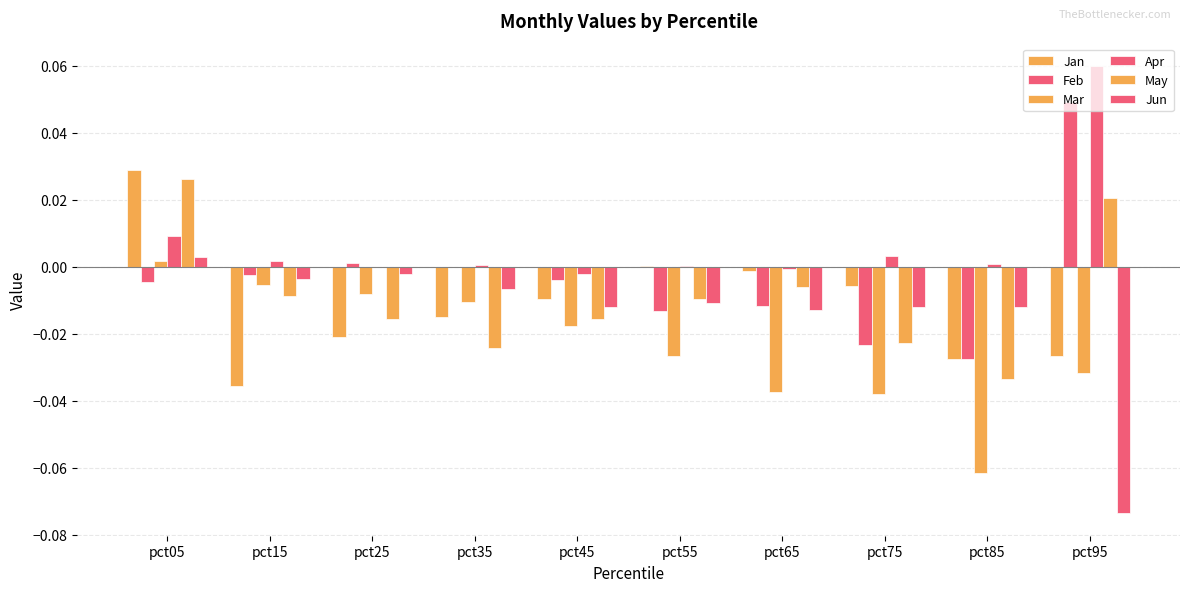

Reading left to right, list all the values displayed in this chart.

Jan: pct05=0.0	pct15=-0.0	pct25=-0.0	pct35=-0.0	pct45=-0.0	pct55=0.0	pct65=-0.0	pct75=-0.0	pct85=-0.0	pct95=-0.0
Feb: pct05=-0.0	pct15=-0.0	pct25=0.0	pct35=-0.0	pct45=-0.0	pct55=-0.0	pct65=-0.0	pct75=-0.0	pct85=-0.0	pct95=0.0
Mar: pct05=0.0	pct15=-0.0	pct25=-0.0	pct35=-0.0	pct45=-0.0	pct55=-0.0	pct65=-0.0	pct75=-0.0	pct85=-0.1	pct95=-0.0
Apr: pct05=0.0	pct15=0.0	pct25=-0.0	pct35=0.0	pct45=-0.0	pct55=0.0	pct65=-0.0	pct75=0.0	pct85=0.0	pct95=0.1
May: pct05=0.0	pct15=-0.0	pct25=-0.0	pct35=-0.0	pct45=-0.0	pct55=-0.0	pct65=-0.0	pct75=-0.0	pct85=-0.0	pct95=0.0
Jun: pct05=0.0	pct15=-0.0	pct25=-0.0	pct35=-0.0	pct45=-0.0	pct55=-0.0	pct65=-0.0	pct75=-0.0	pct85=-0.0	pct95=-0.1